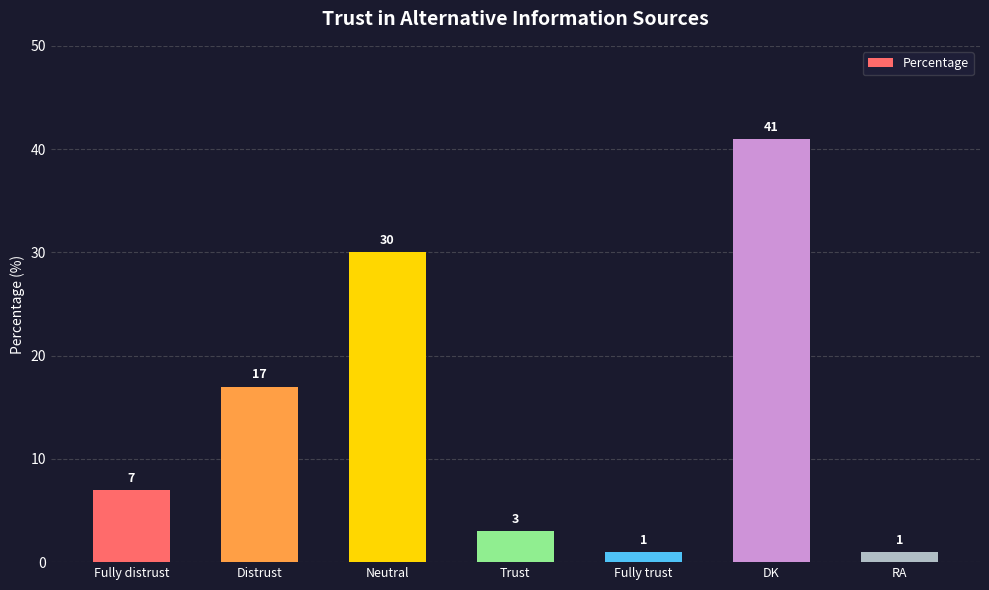

What is the change in value from Neutral to Fully trust?

-29